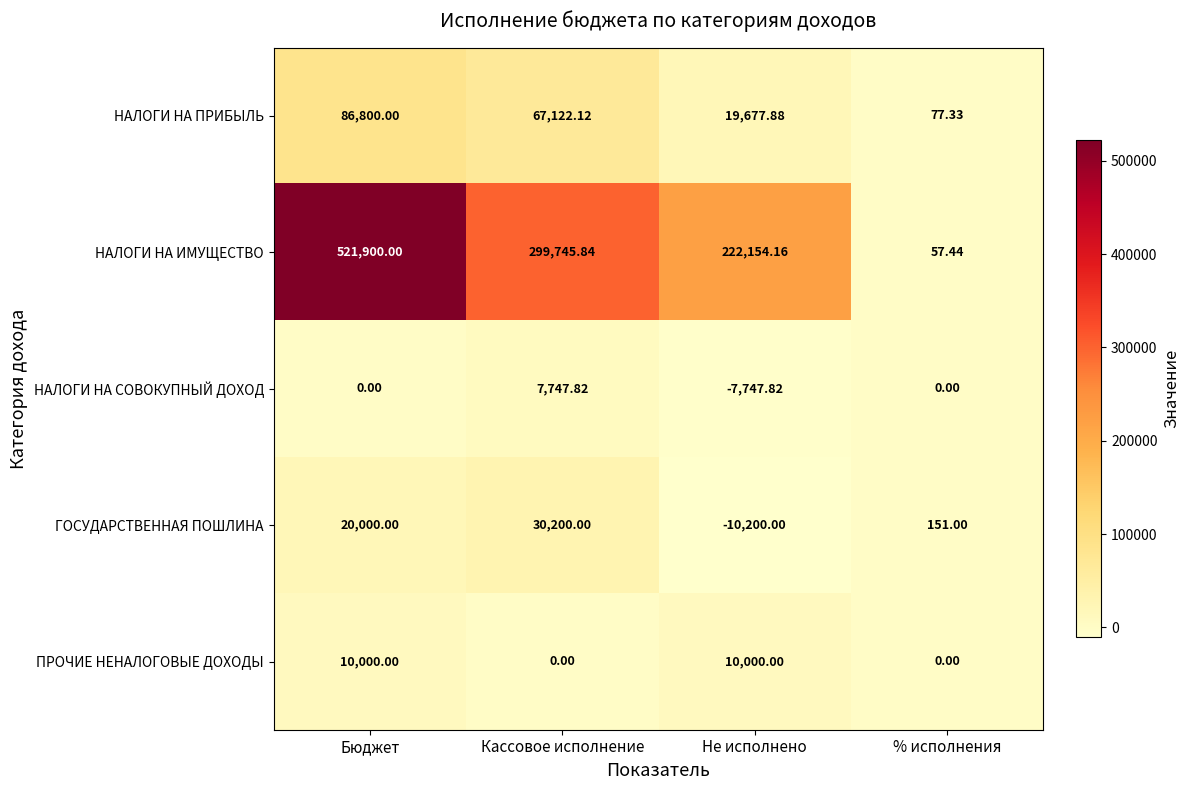

At which category does the chart reach its minimum across all series?

Не исполнено